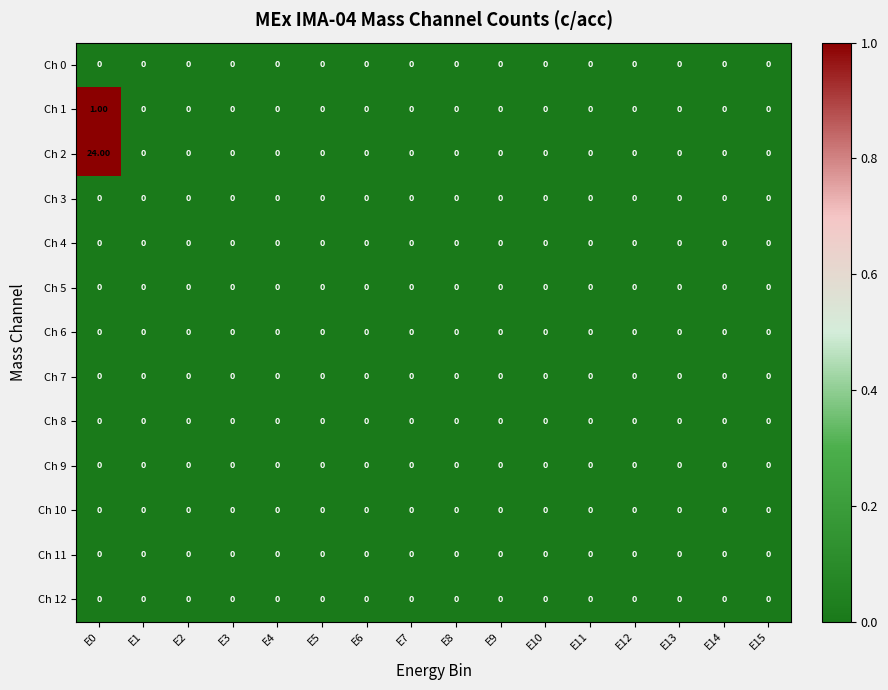

Which series has the largest range (max minus min)?

Ch 2